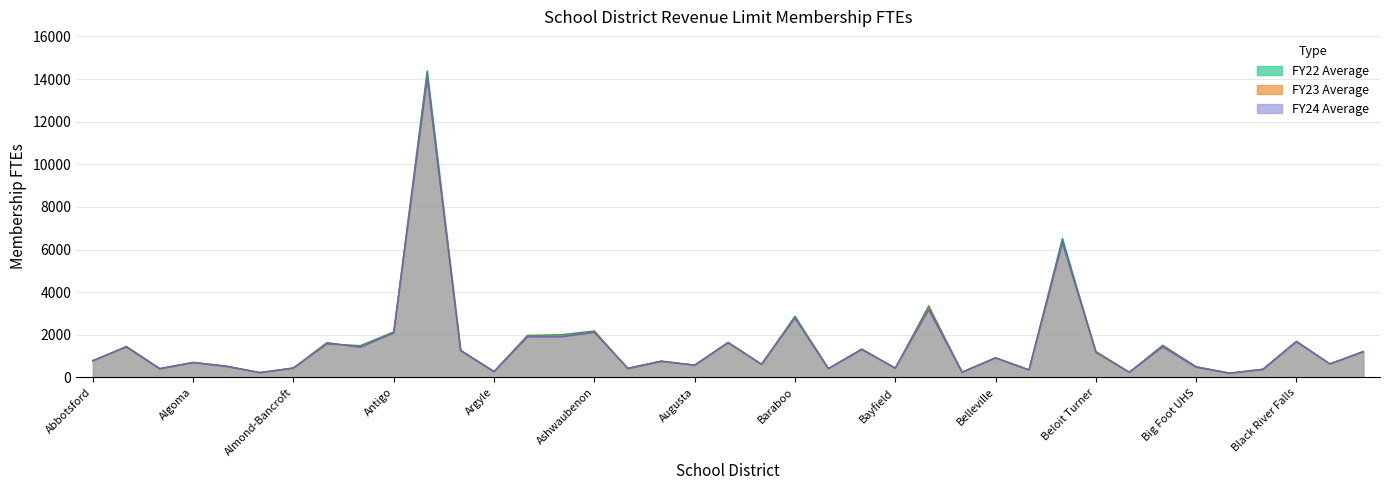

True or false: FY24 Average has a value of 4919 at Beaver Dam.

False